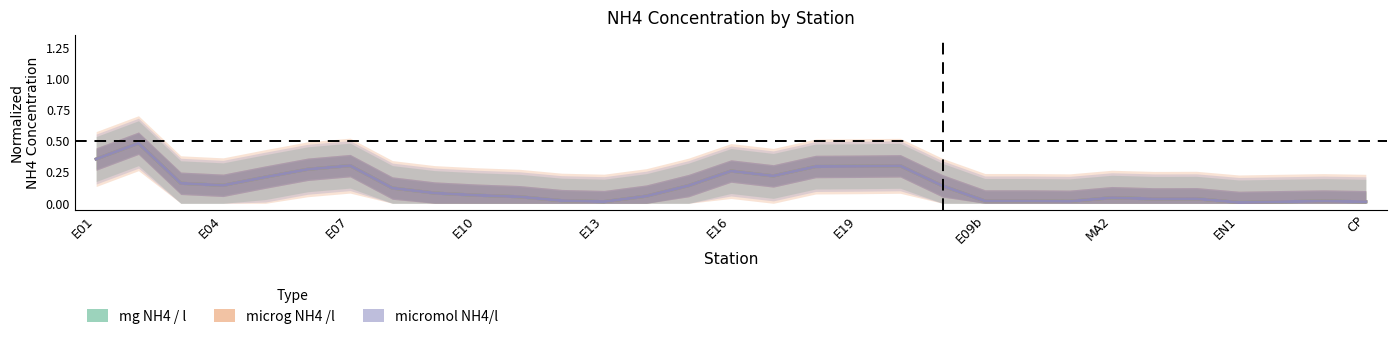

What is the value of the microg NH4 /l point at the 20th from the left?

0.3